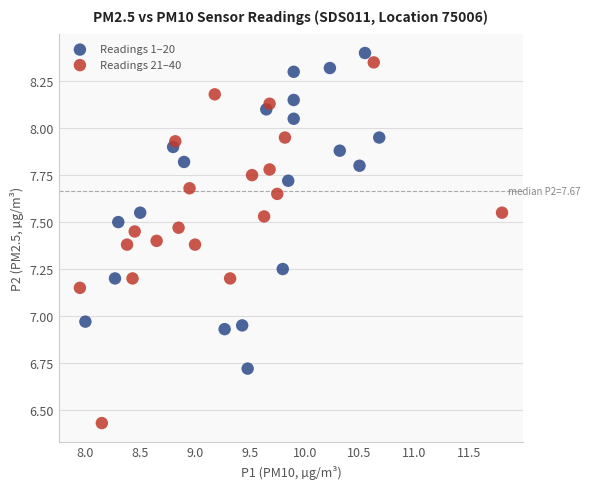

What are all the series names shown in the legend?

Readings 1–20, Readings 21–40